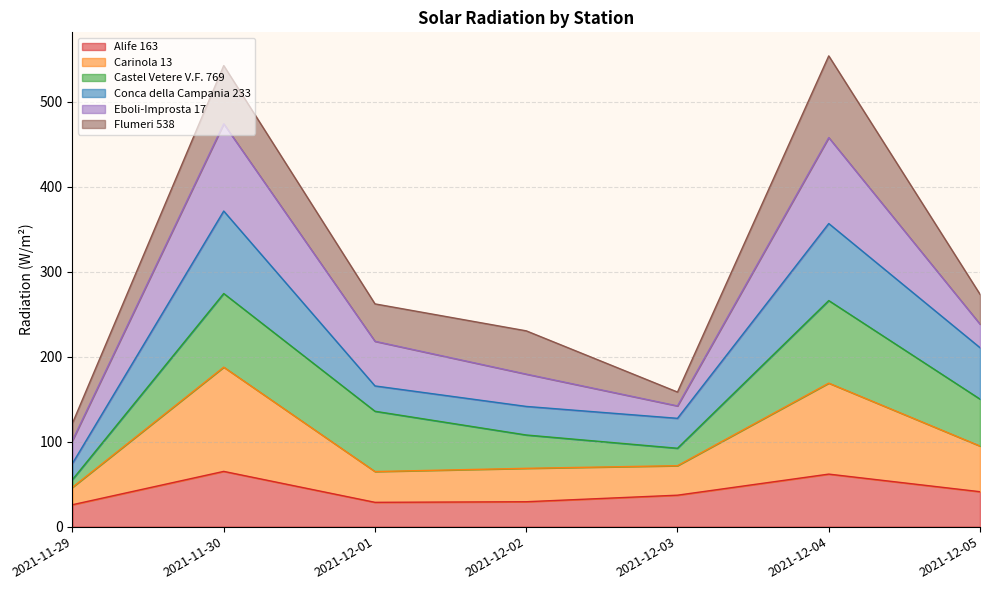

True or false: Alife 163 has a value of 94.8 at 2021-11-30.

False